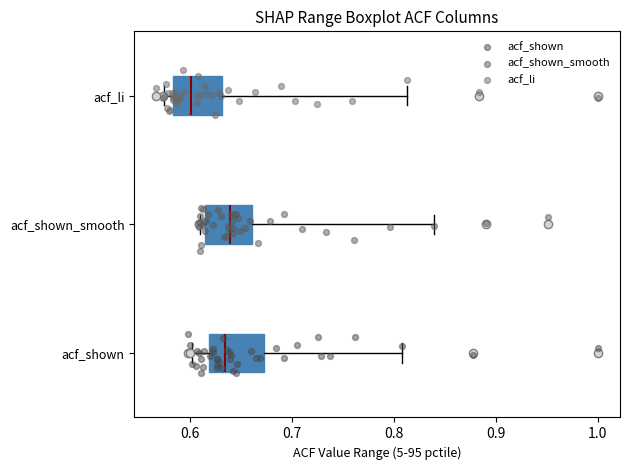

Which box has the furthest to the left median line?

acf_li